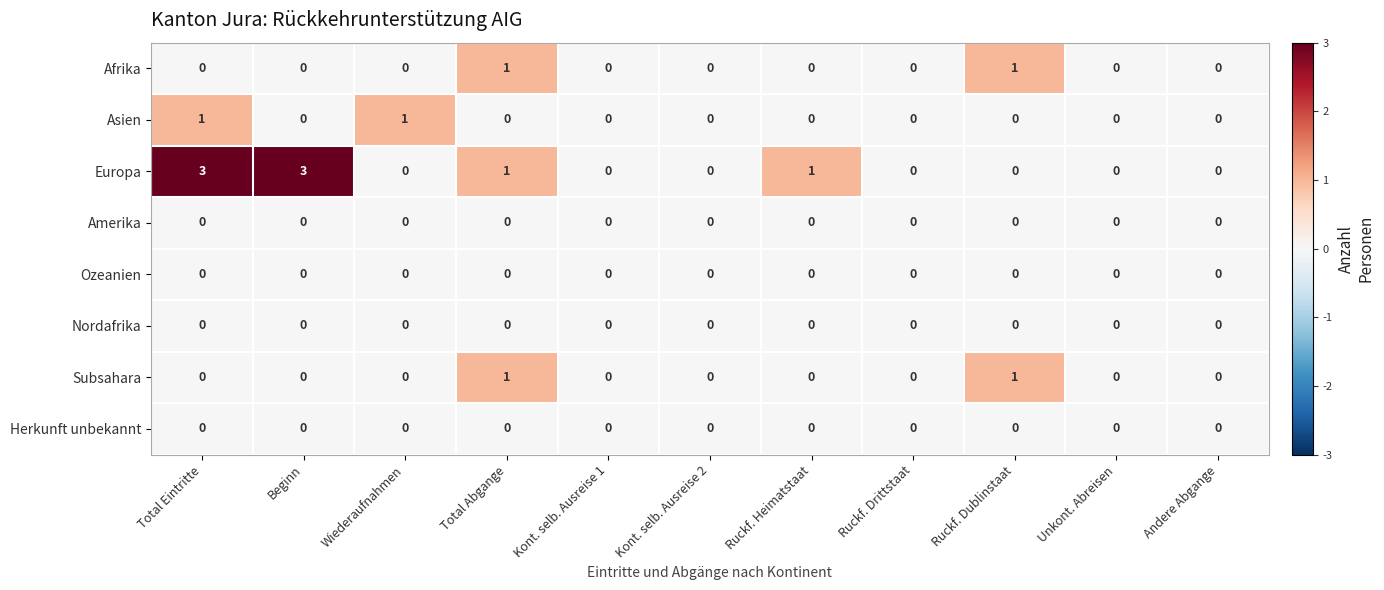

True or false: Amerika has a value of 0 at Total Eintritte.

True